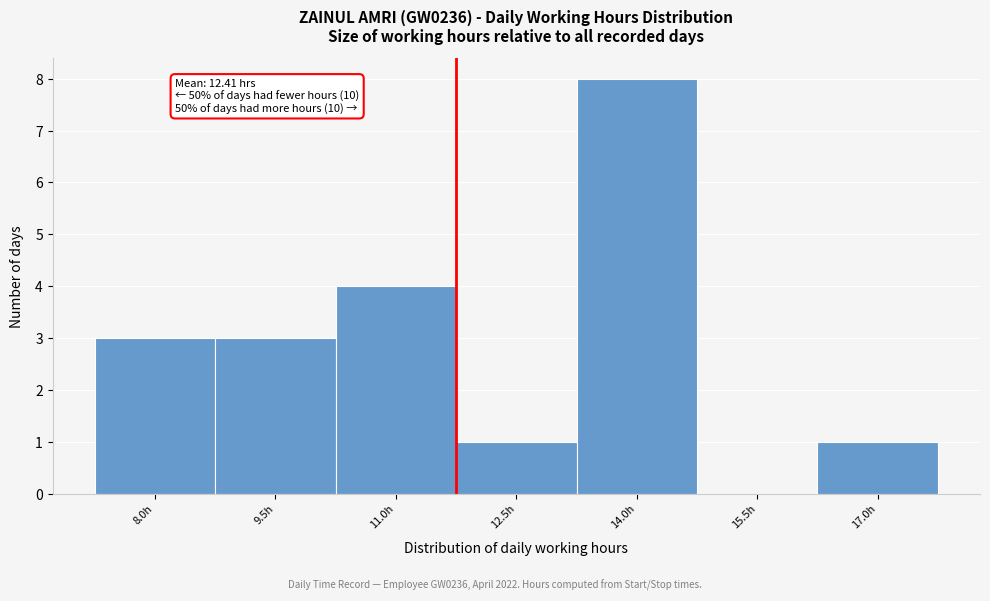

Reading left to right, extract all data points from this chart.

8.0h=3	9.5h=3	11.0h=4	12.5h=1	14.0h=8	15.5h=0	17.0h=1